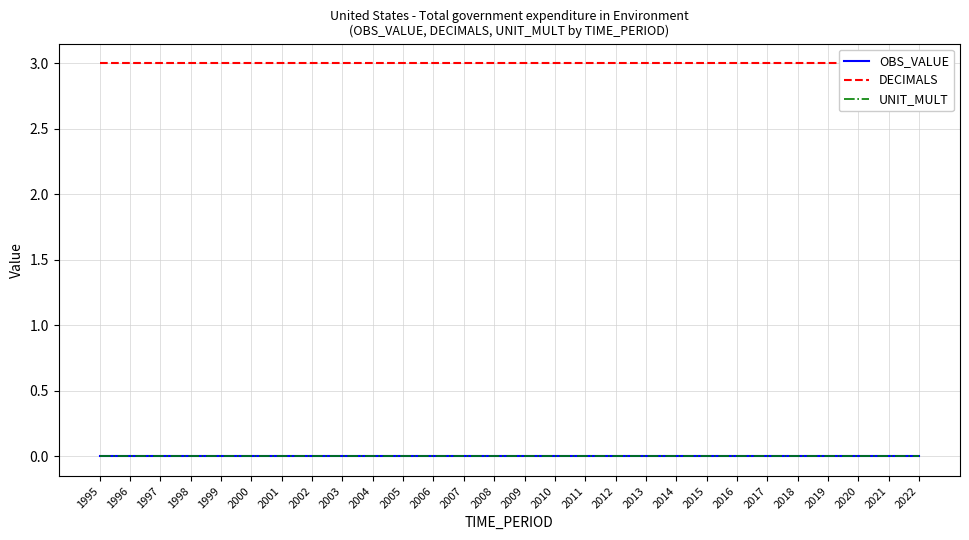

At which label does OBS_VALUE reach its minimum?

1995